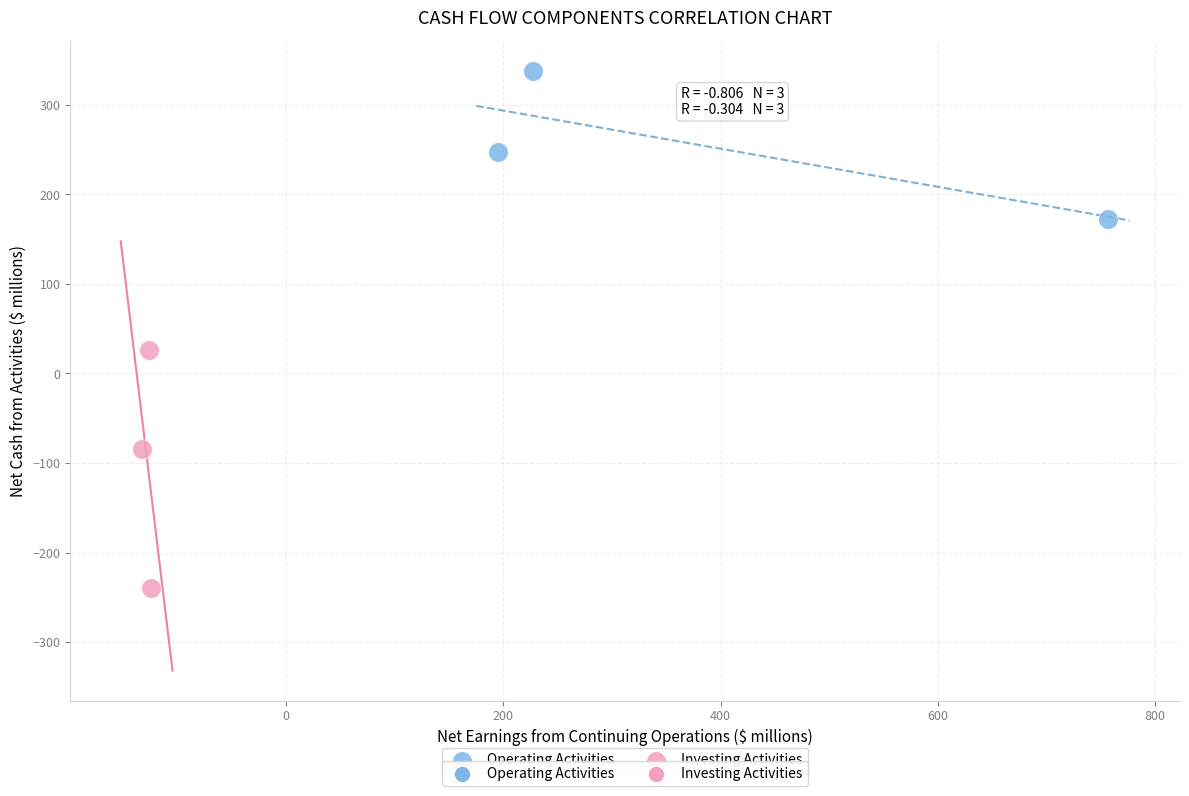

Which series reaches the minimum Y coordinate?

Investing Activities